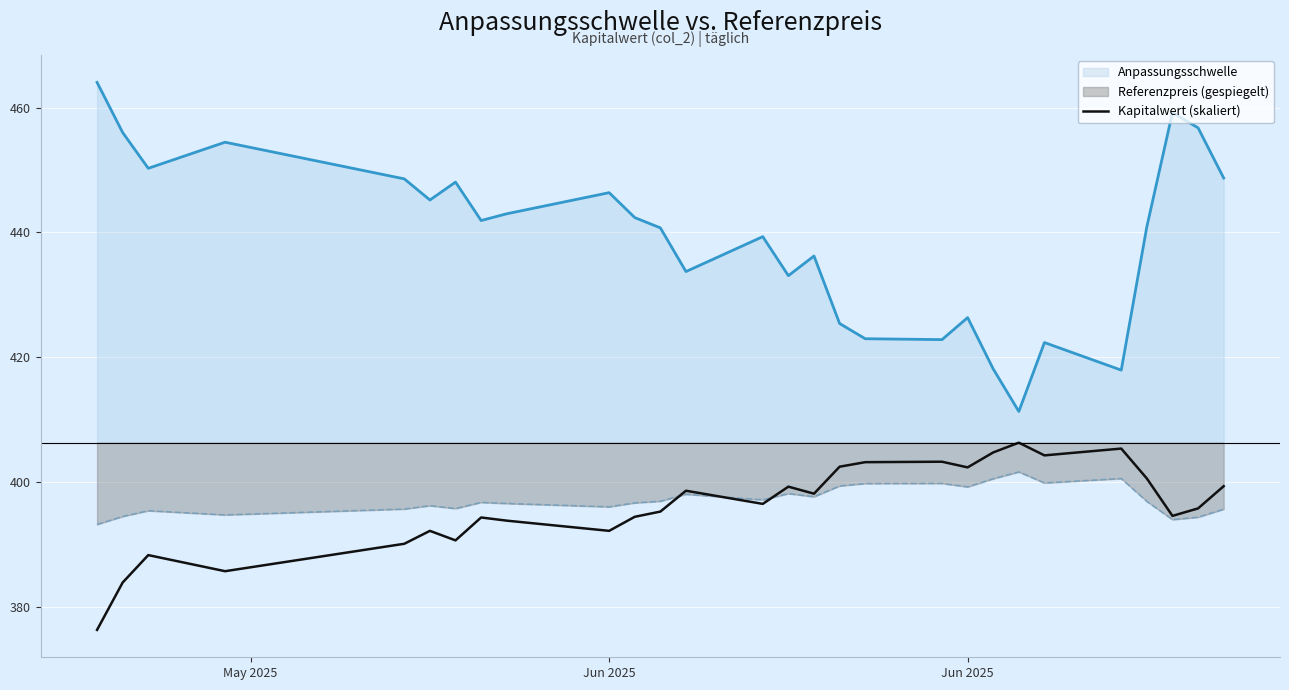

Reading right to left, transcribe all the data shown in this chart.

399.3	395.8	394.6	400.6	405.4	404.3	406.3	404.7	402.3	403.2	403.2	402.4	398.1	399.3	396.5	398.6	395.3	394.4	392.2	393.8	394.3	390.6	392.2	390.1	385.7	388.3	383.9	376.3